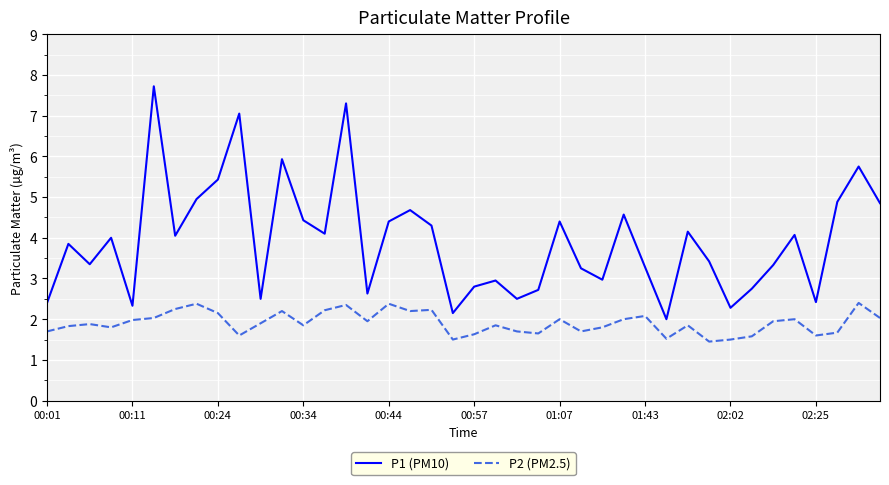

Which series has the largest total across all categories?

P1 (PM10)